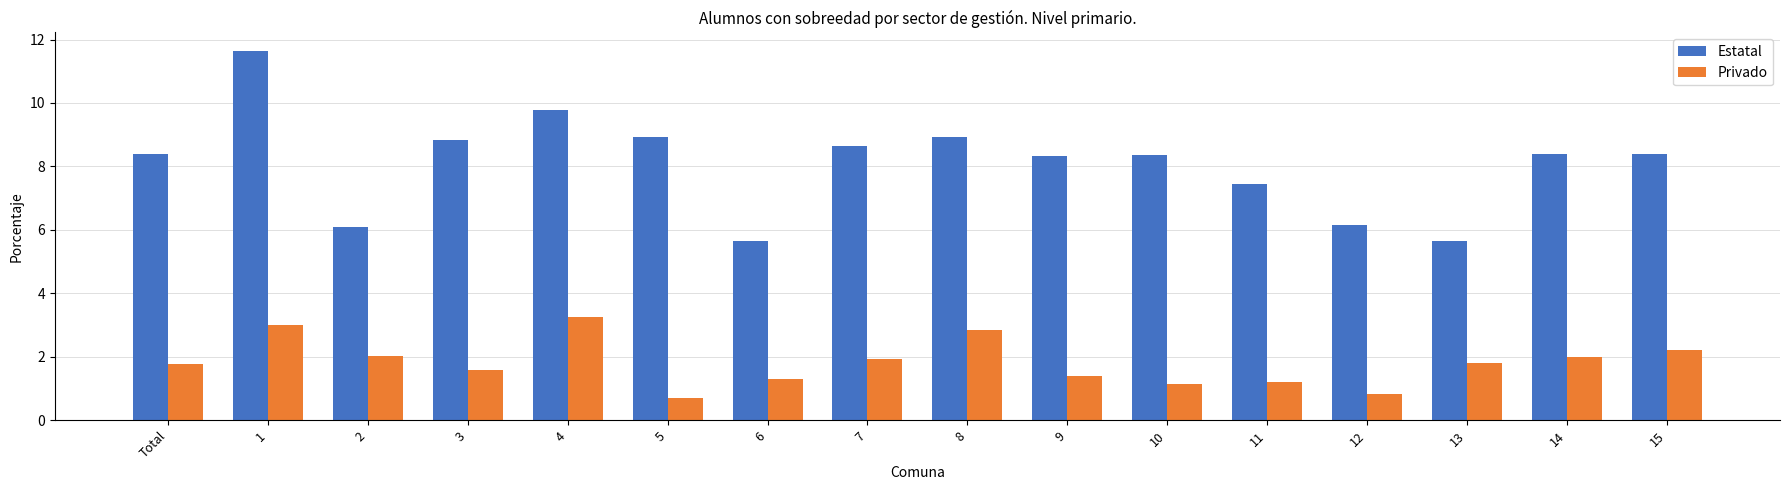

What position from the right is 5?

11